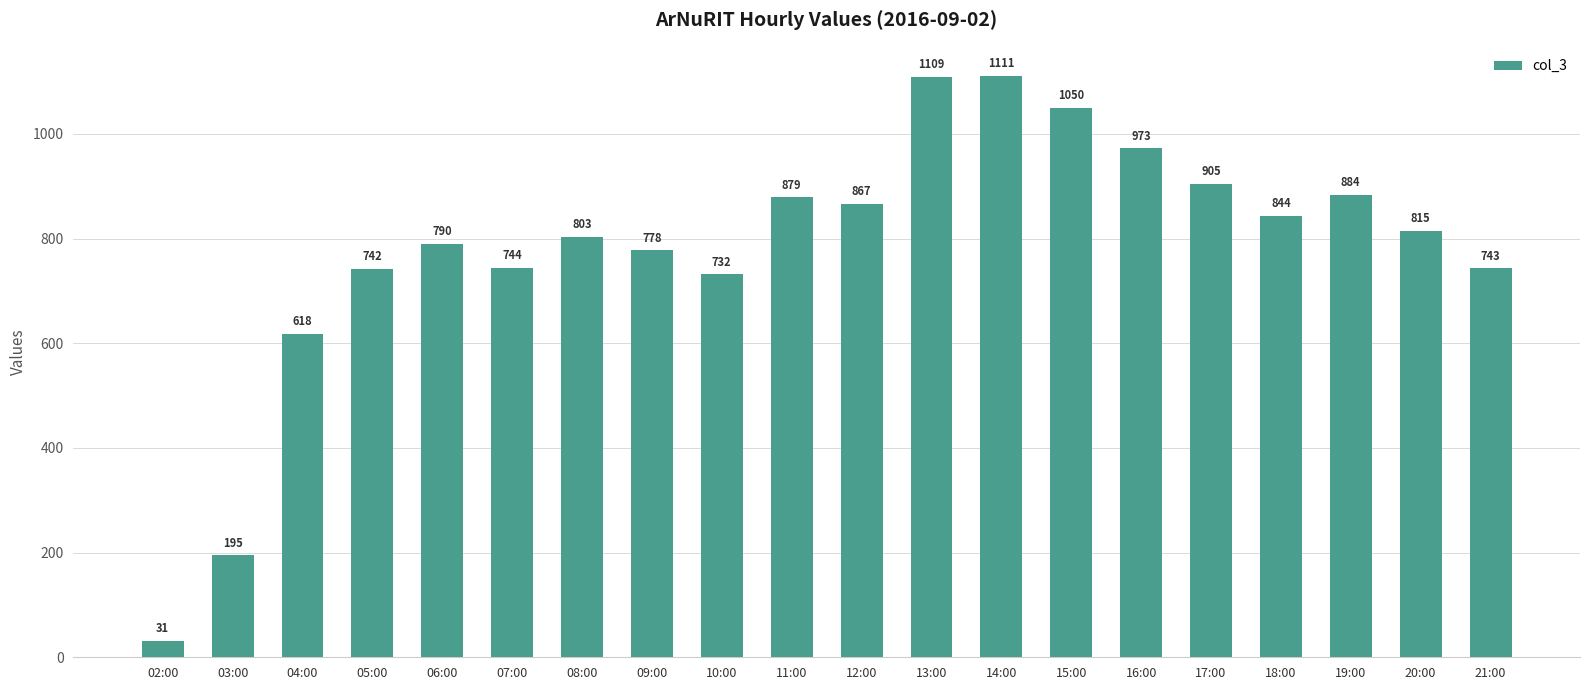

Rank the categories by value from highest to lowest.

14:00, 13:00, 15:00, 16:00, 17:00, 19:00, 11:00, 12:00, 18:00, 20:00, 08:00, 06:00, 09:00, 07:00, 21:00, 05:00, 10:00, 04:00, 03:00, 02:00